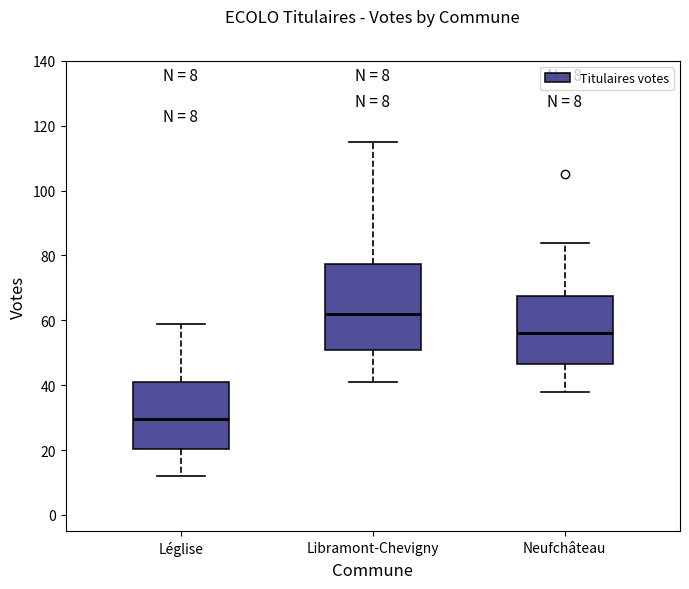

Comparing the boxes themselves (not the whiskers), which one is the tallest?

Libramont-Chevigny